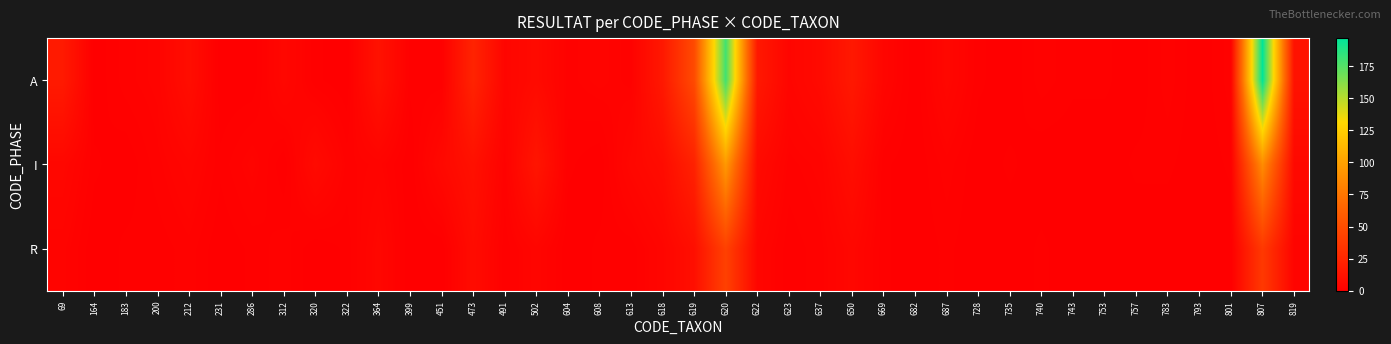

Reading right to left, what are all the values shown in this chart?

A: 819=12	807=197	801=2	793=0	783=2	757=0	753=1	743=1	740=2	735=0	728=1	687=5	682=0	669=4	650=16	637=7	623=4	622=16	620=180	619=48	618=16	613=2	608=3	604=2	502=7	491=4	473=23	451=1	399=1	364=12	322=0	320=1	312=5	286=0	231=0	212=9	200=3	183=2	164=0	69=17
I: 819=6	807=88	801=1	793=0	783=1	757=1	753=0	743=0	740=0	735=1	728=0	687=2	682=0	669=1	650=9	637=3	623=2	622=7	620=95	619=22	618=8	613=5	608=0	604=1	502=14	491=2	473=11	451=6	399=0	364=3	322=2	320=7	312=0	286=3	231=1	212=4	200=2	183=0	164=1	69=5
R: 819=3	807=37	801=0	793=0	783=0	757=0	753=0	743=0	740=1	735=0	728=0	687=1	682=0	669=1	650=5	637=2	623=1	622=4	620=42	619=10	618=4	613=1	608=1	604=0	502=4	491=1	473=8	451=0	399=0	364=5	322=1	320=0	312=2	286=1	231=0	212=2	200=1	183=1	164=0	69=3